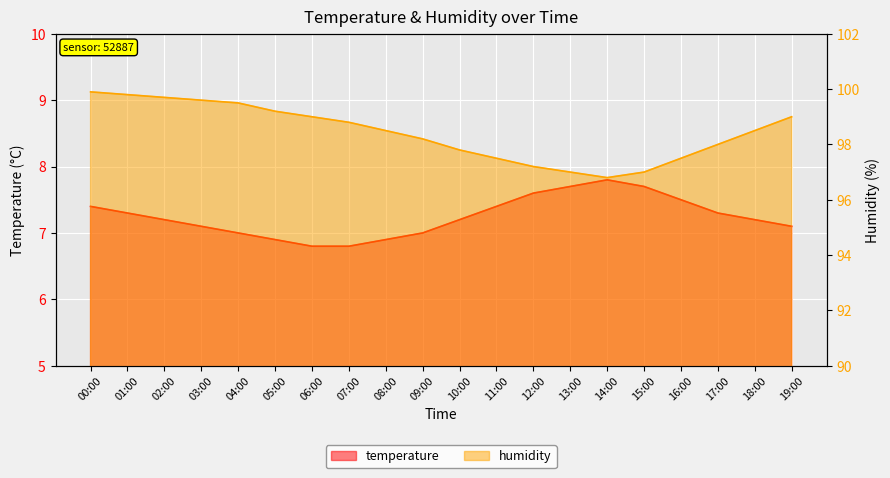

What is the total value across all series at 17:00?

105.3